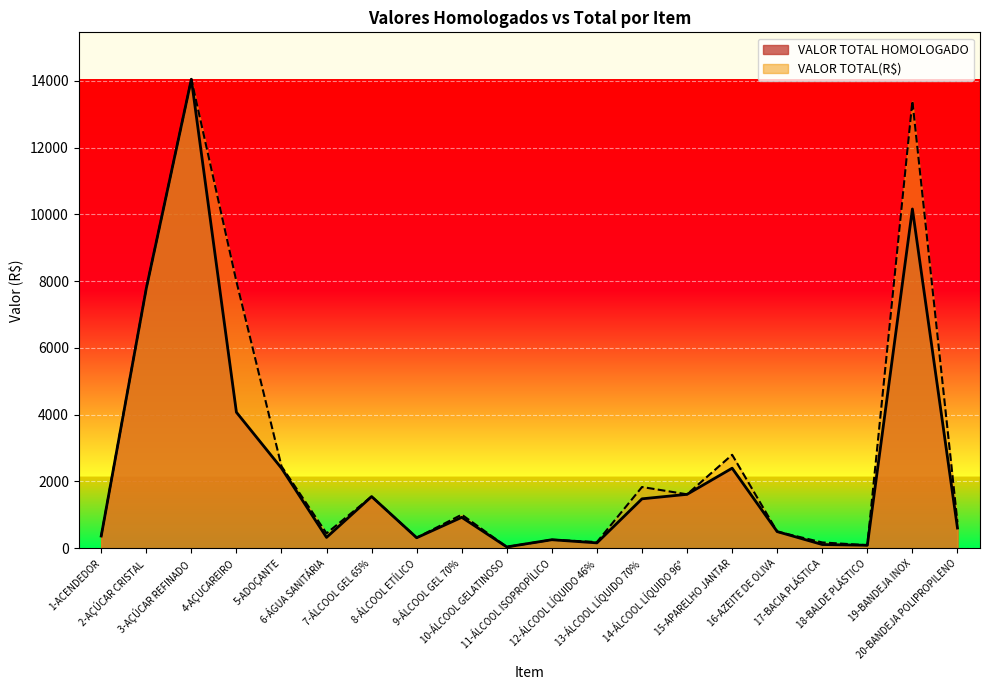

How many lines are shown in the chart?

2